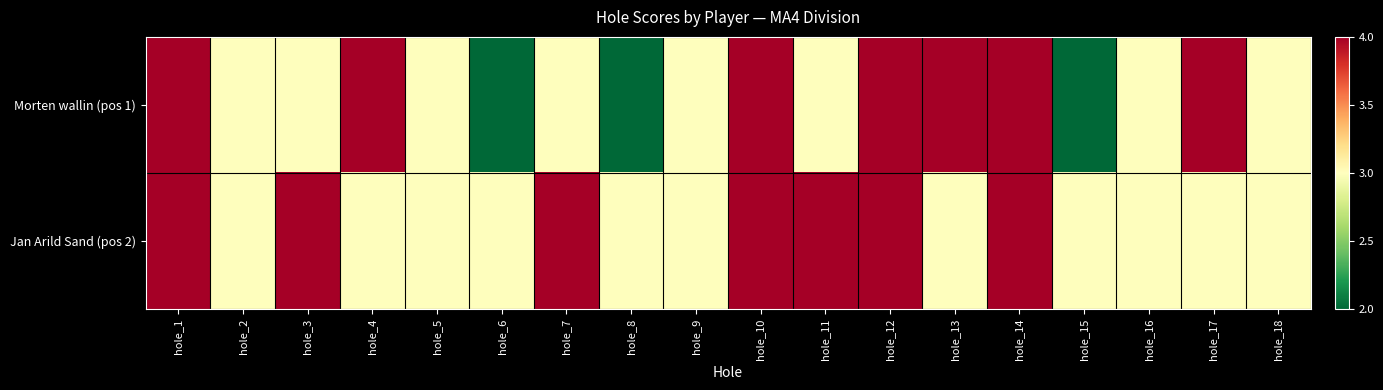

List the series in order of their peak value, lowest first.

Morten wallin (pos 1), Jan Arild Sand (pos 2)